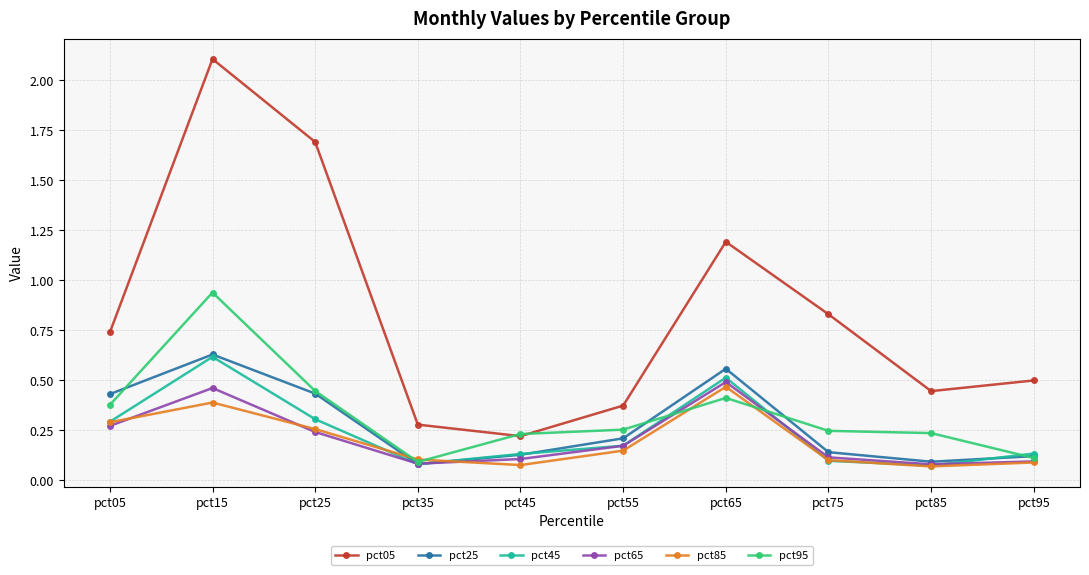

At which label does pct05 reach its minimum?

pct45